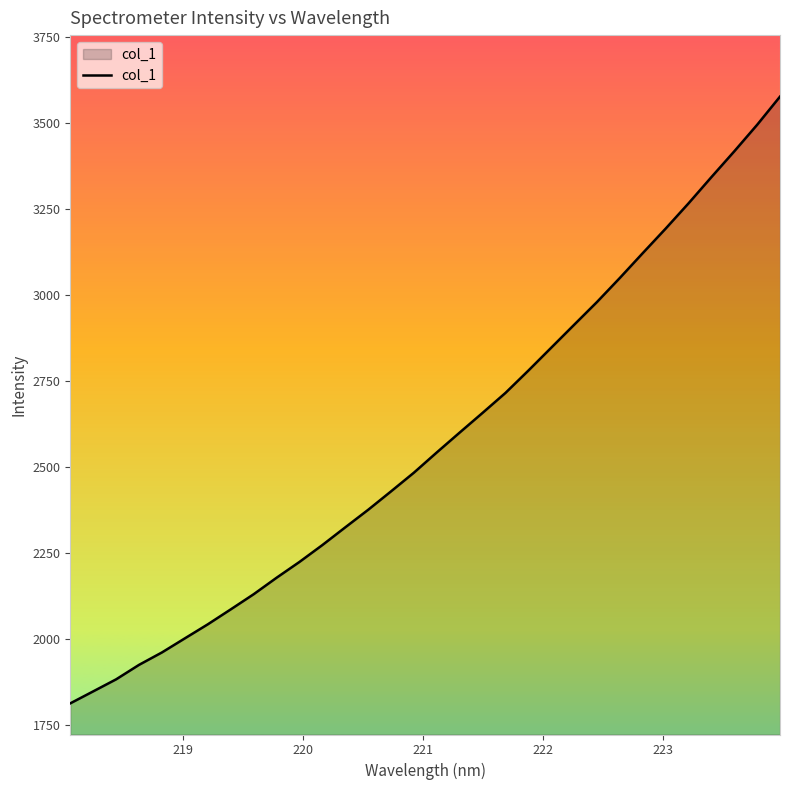

What is the greatest value displayed?

3577.8